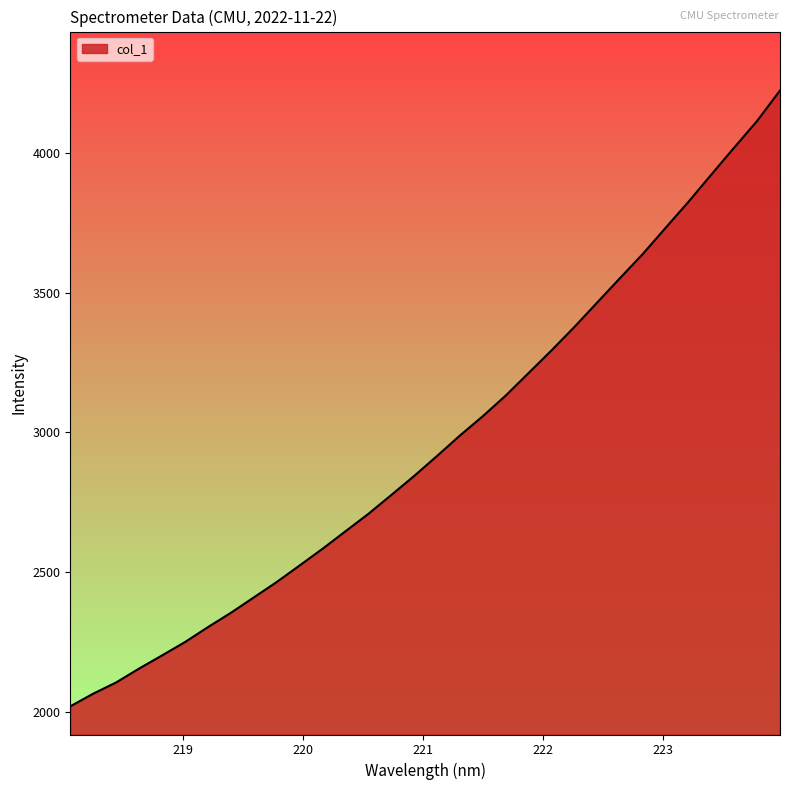

What is the difference between the maximum and minimum values?

2206.3